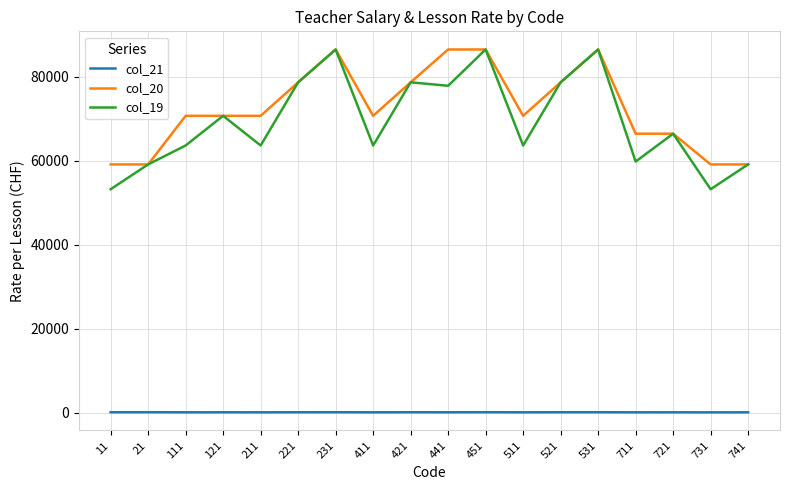

What is the maximum value for col_19?

86512.4